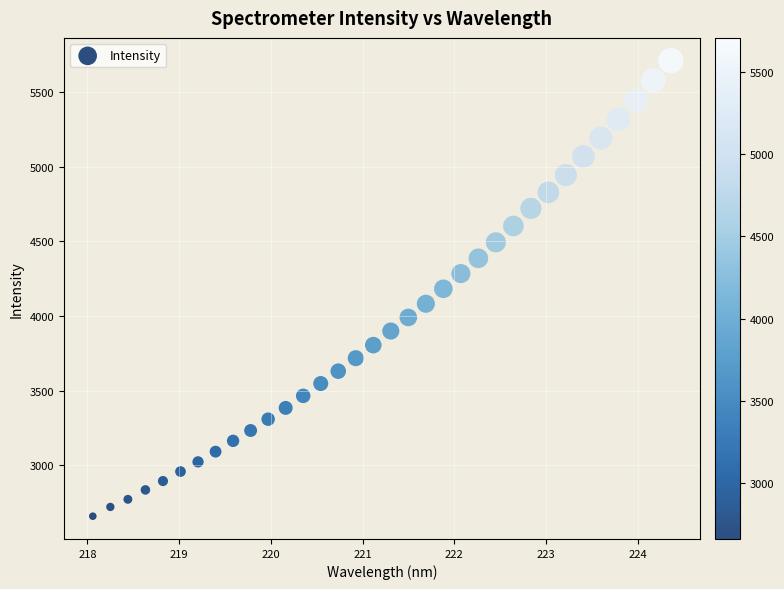

What is the range of X values (max minus min)?

6.3